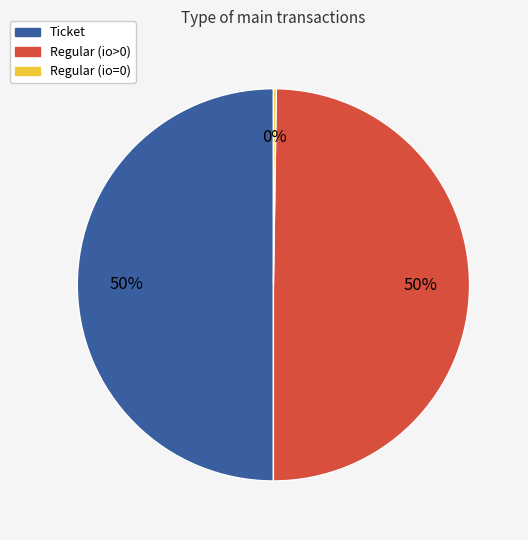

To the nearest percent, what is the average slice percentage?

33%